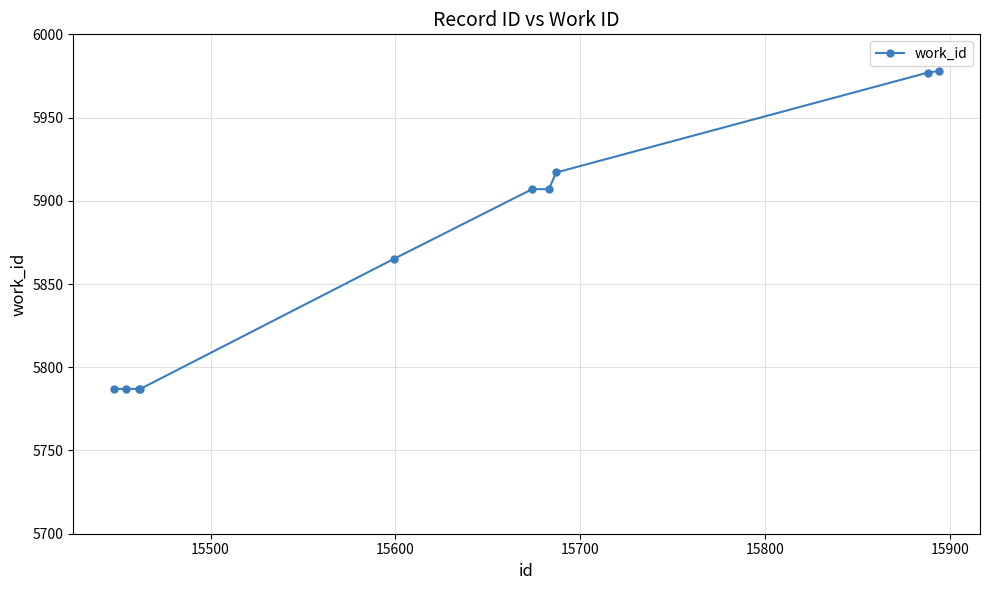

What is the minimum value shown in the chart?

5787